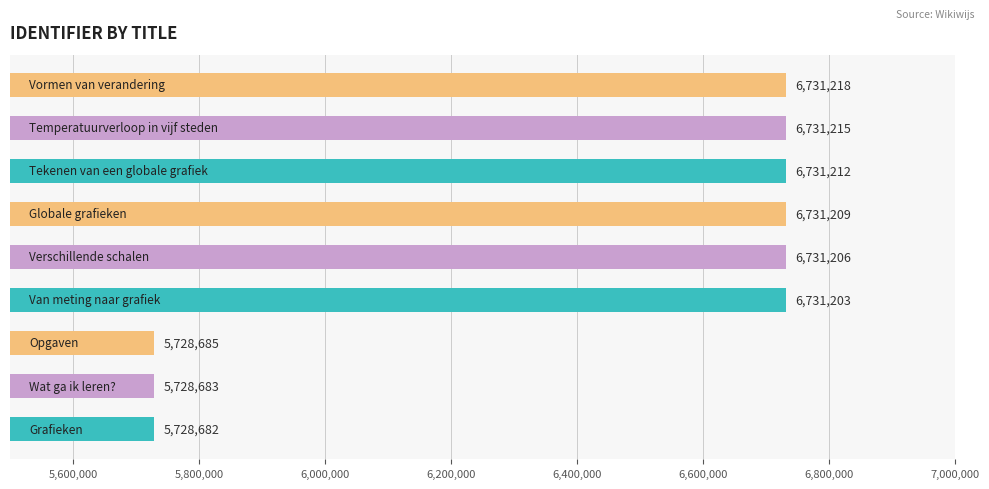

What is the maximum value shown in the chart?

6731218